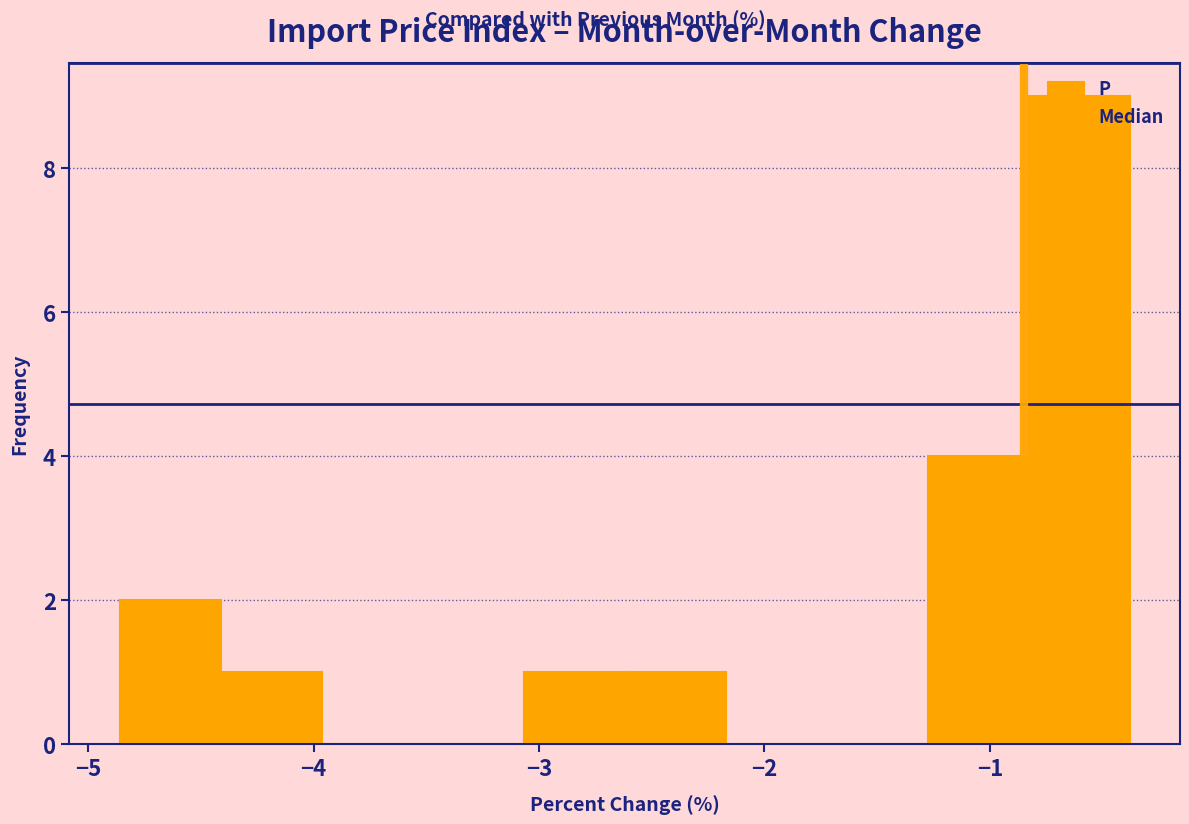

Reading left to right, list every bar in this chart as the range it spans on the x-axis followed by its height. Neither the bar edges nor the heights are printed on the chart, so give them approximately, as read against the axes.

-4.9 to -4.4: 2
-4.4 to -4.0: 1
-4.0 to -3.5: 0
-3.5 to -3.1: 0
-3.1 to -2.6: 1
-2.6 to -2.2: 1
-2.2 to -1.7: 0
-1.7 to -1.3: 0
-1.3 to -0.8: 4
-0.8 to -0.4: 9